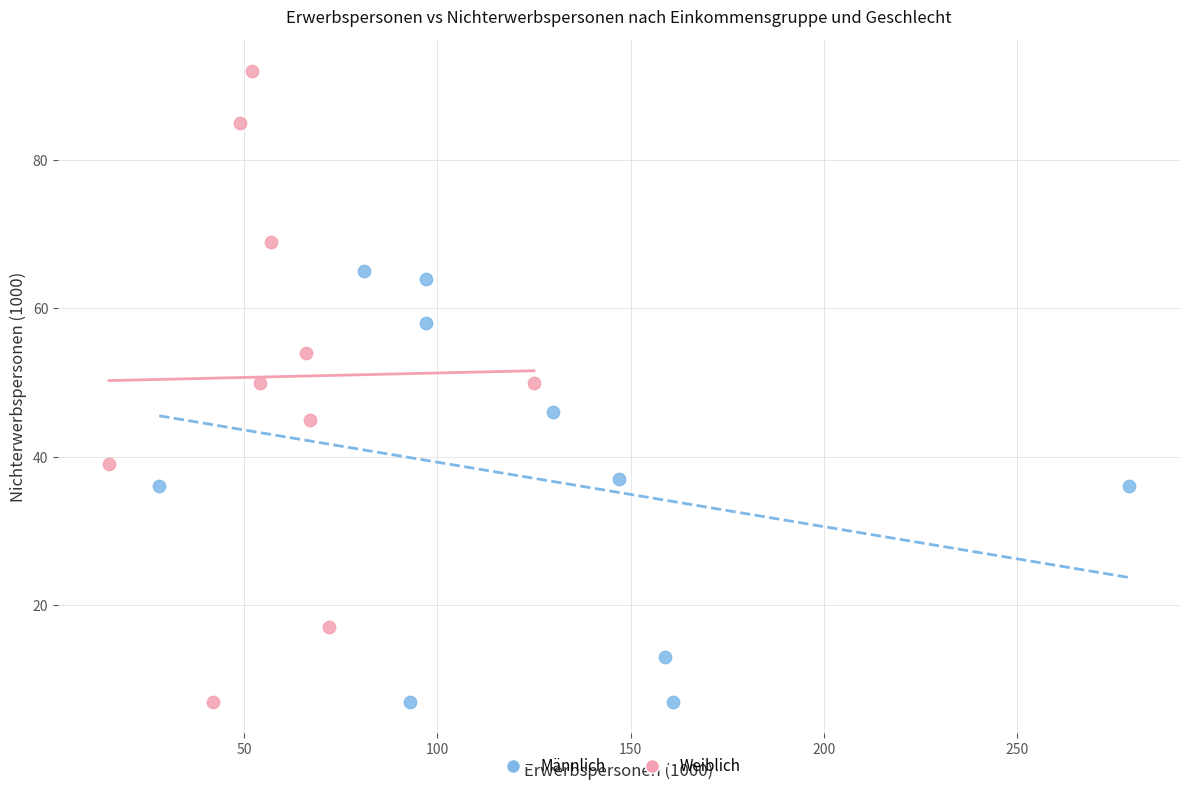

Which series reaches the maximum Y coordinate?

Weiblich